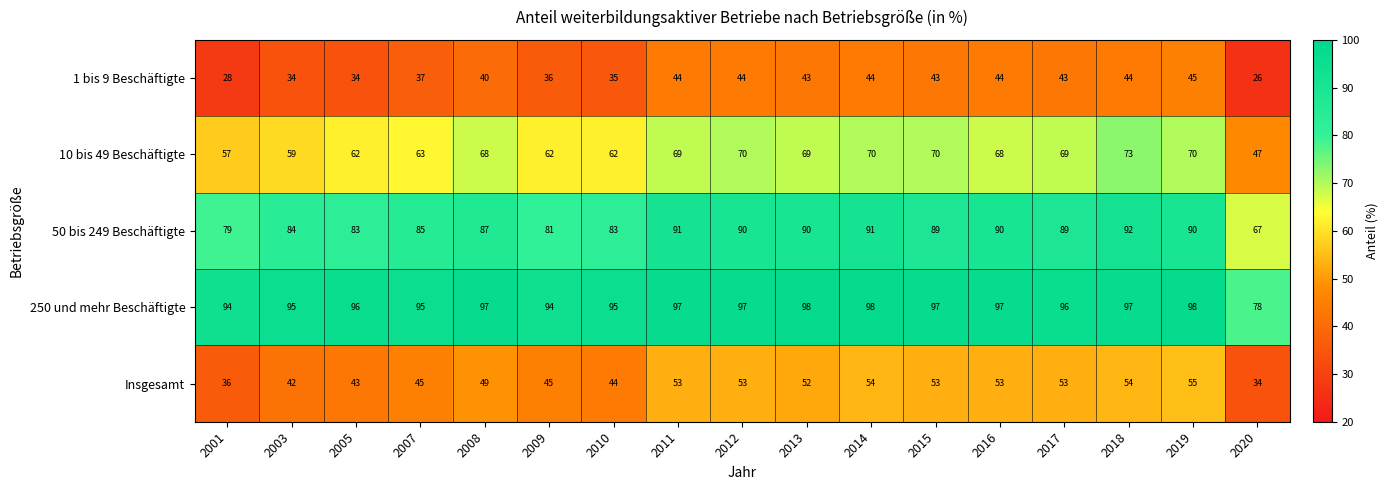

What is the difference between the second highest and minimum values in the 10 bis 49 Beschäftigte series?

23